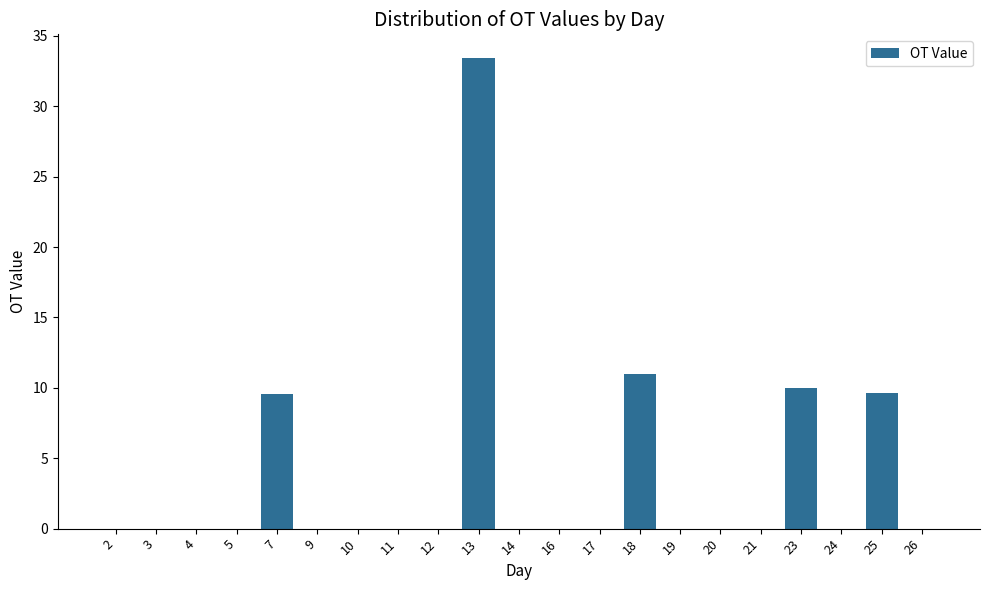

Reading left to right, what are all the values shown in this chart?

0.0	0.0	0.0	0.0	9.6	0.0	0.0	0.0	0.0	33.4	0.0	0.0	0.0	11.0	0.0	0.0	0.0	10.0	0.0	9.6	0.0